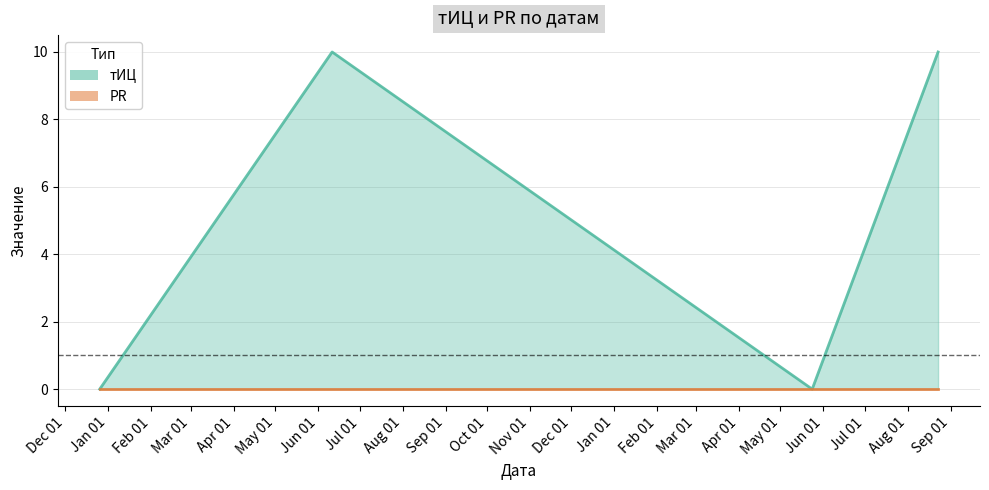

What is the label of the 3rd point from the right?

2016-06-11